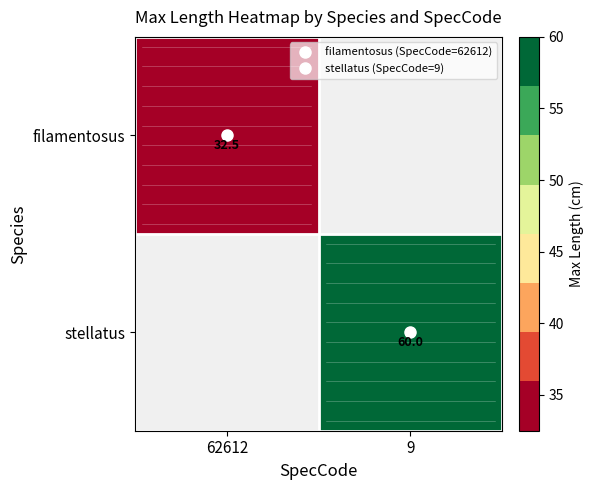

Rank the categories by stellatus value from highest to lowest.

62612, 9